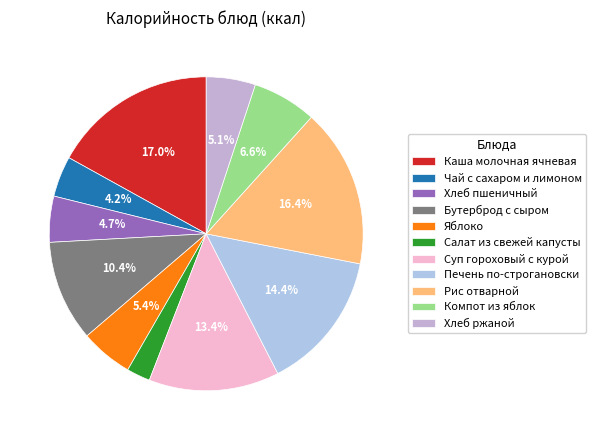

What percentage is the Хлеб пшеничный slice, to the nearest percent?

5%